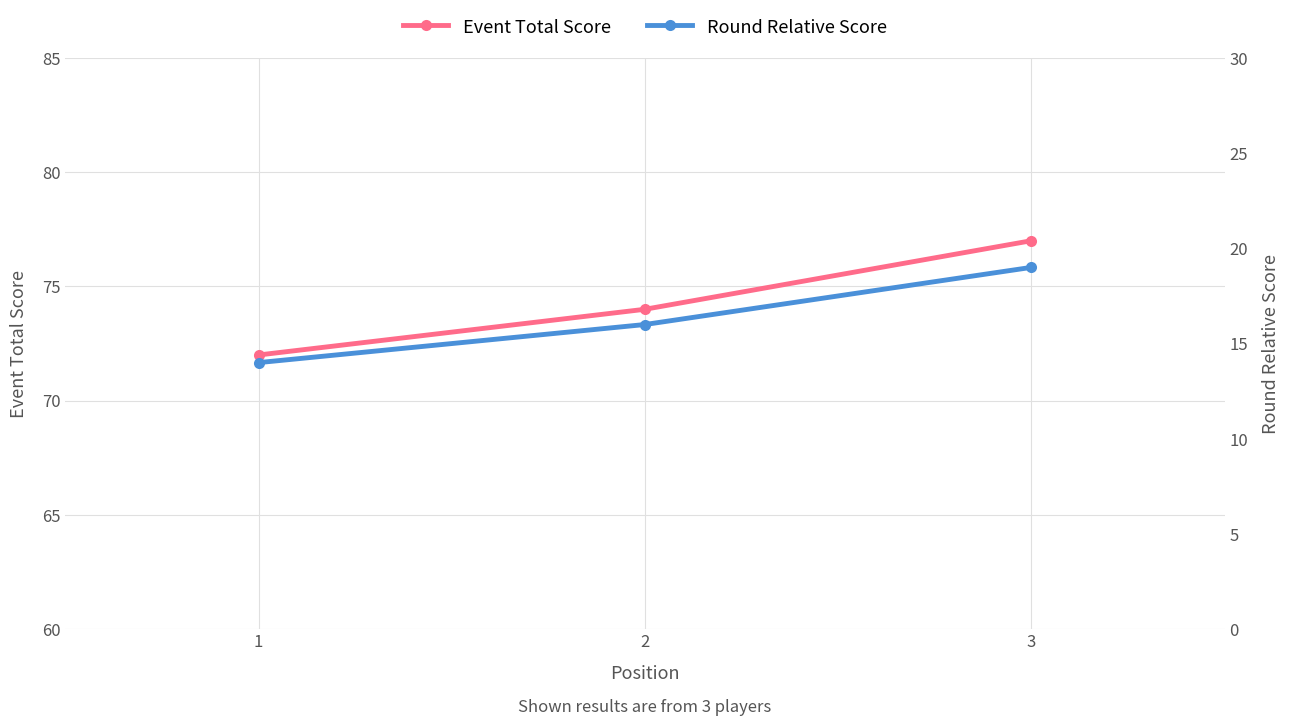

What is the average value of the Round Relative Score series?

16